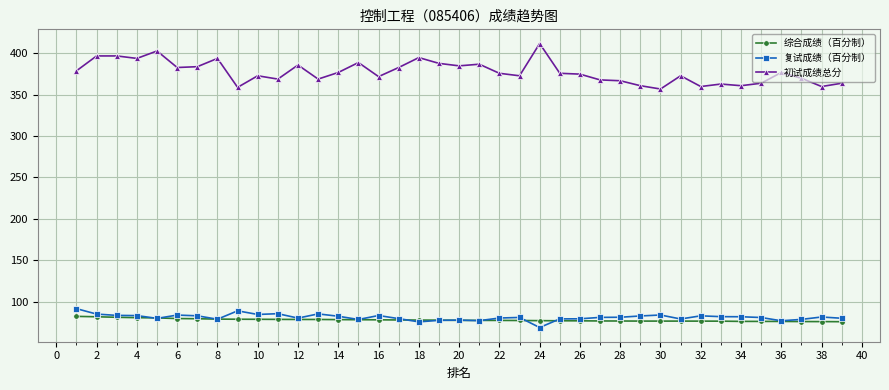

True or false: 综合成绩（百分制） and 初试成绩总分 cross at least once.

False